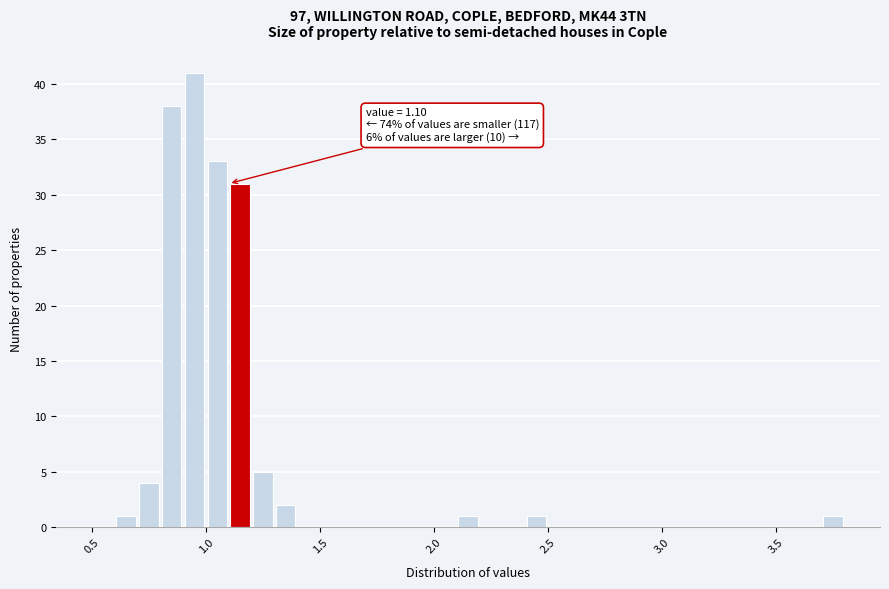

Read against the x-axis, roughly where is the centre of the tallest bar?

0.95